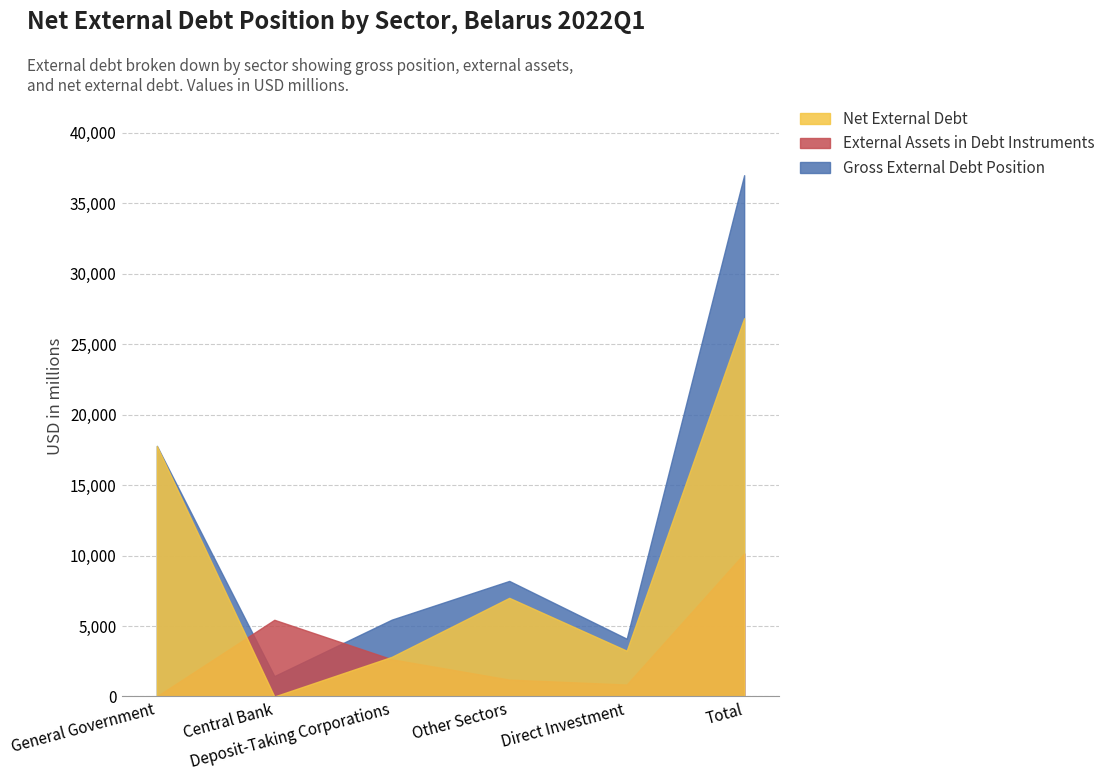

What is the difference between the maximum and second lowest values in the Net External Debt series?

24026